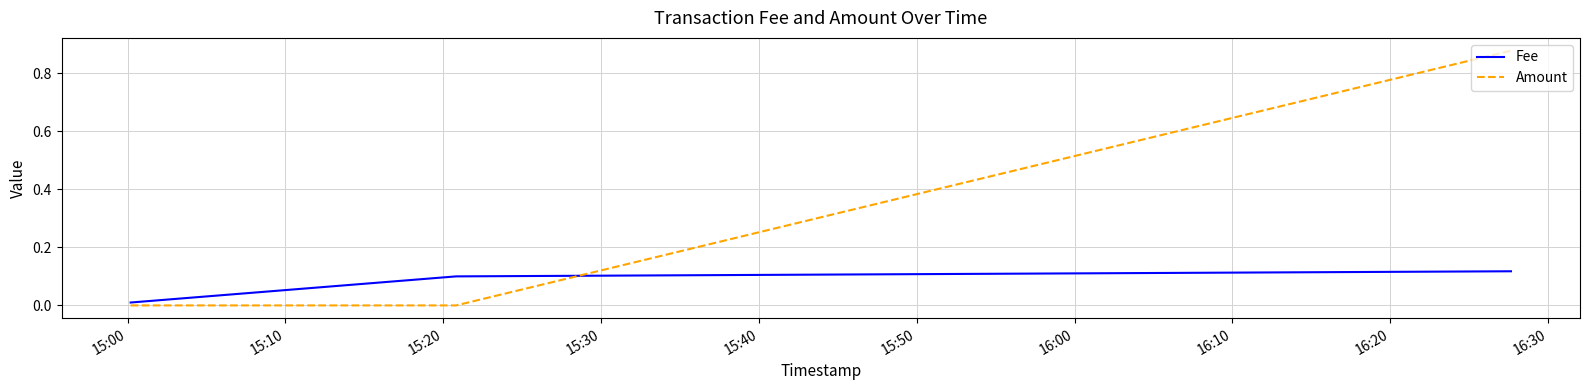

Which series has the largest range (max minus min)?

Amount